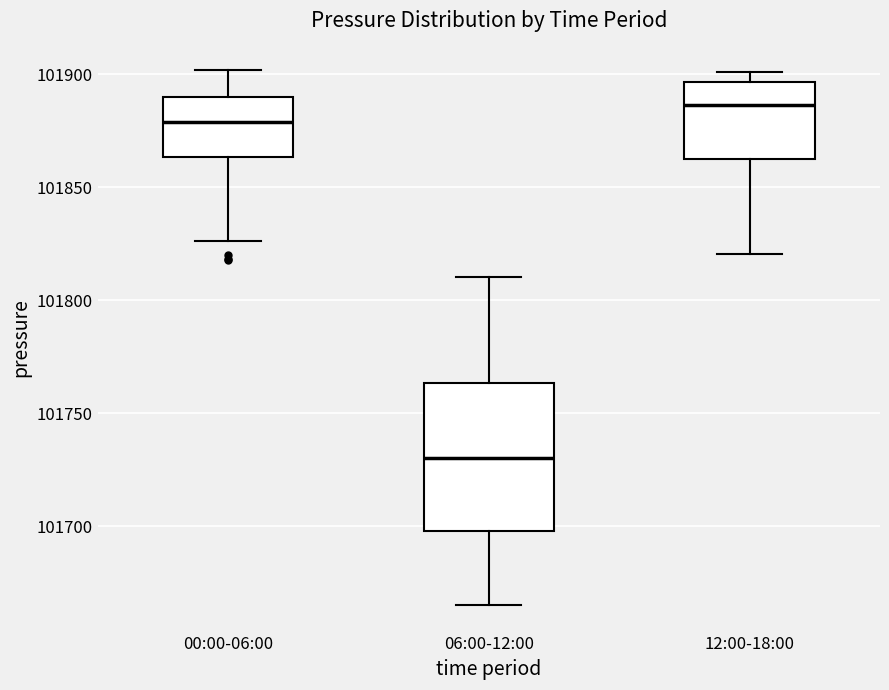

Which box has the lowest median line?

06:00-12:00